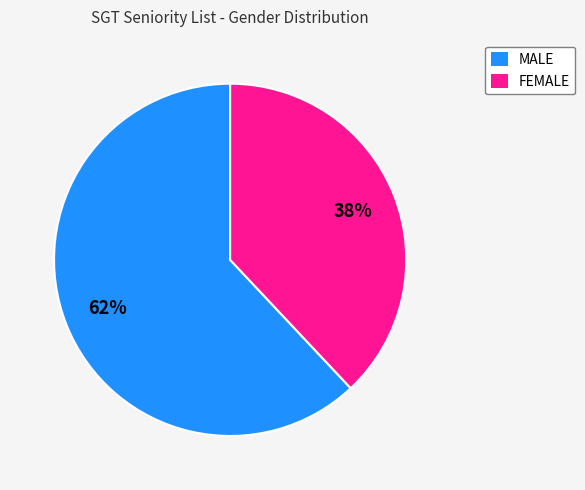

True or false: MALE accounts for 62% of the total.

True